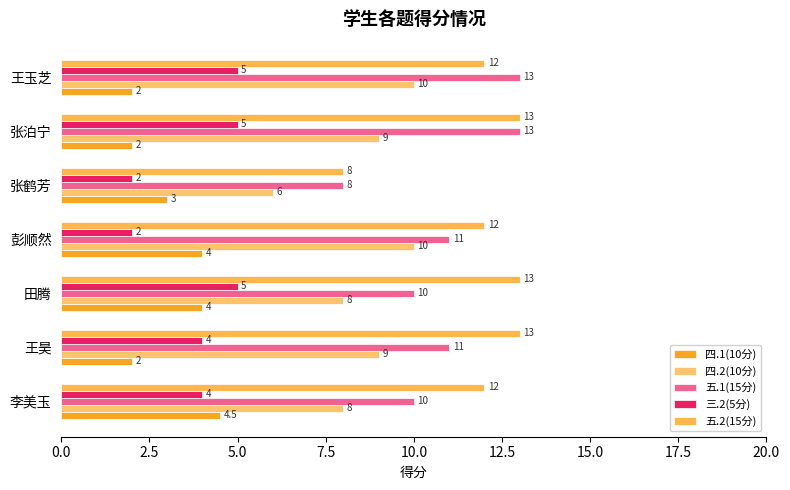

At how many categories does at least one series exceed 10?

6